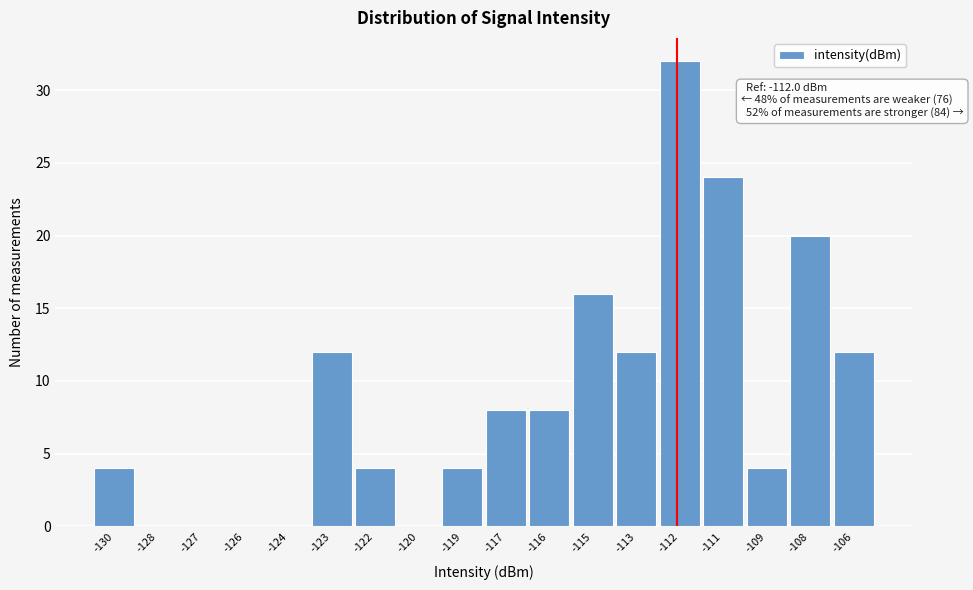

Reading right to left, what are all the values shown in this chart?

-106=12	-108=20	-109=4	-111=24	-112=32	-113=12	-115=16	-116=8	-117=8	-119=4	-120=0	-122=4	-123=12	-124=0	-126=0	-127=0	-128=0	-130=4